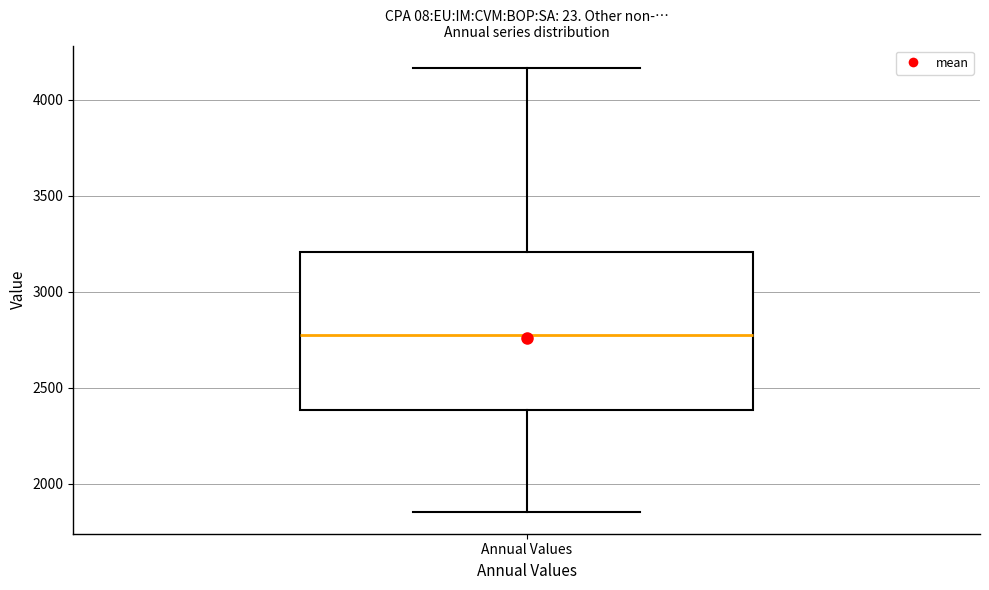

Where does the upper whisker of the box for Annual Values end on the y-axis? The values are not printed on the chart, so give them approximately, as read against the axis.

4150